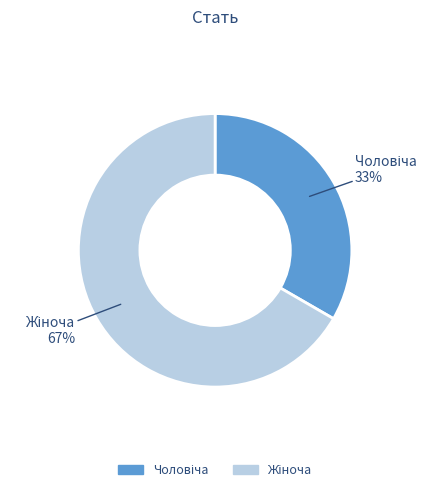

Count the number of slices in the pie.

2